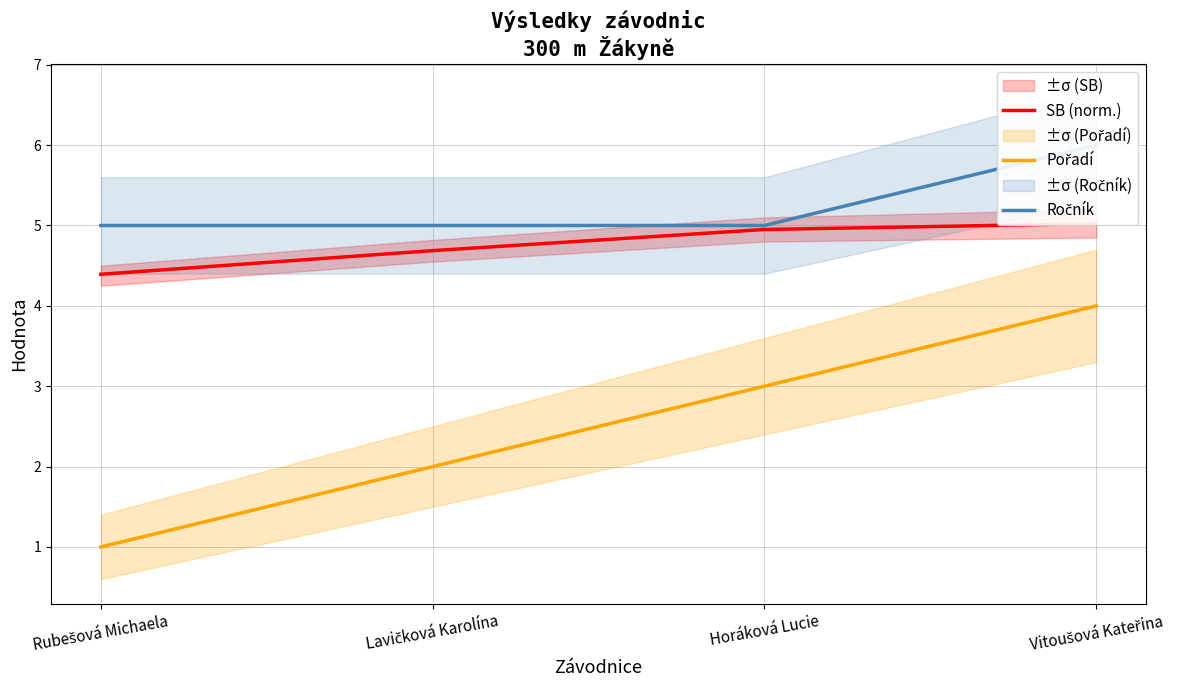

Reading left to right, extract all data points from this chart.

SB (norm.): 4.4	4.7	5.0	5.0
Pořadí: 1.0	2.0	3.0	4.0
Ročník: 5.0	5.0	5.0	6.0